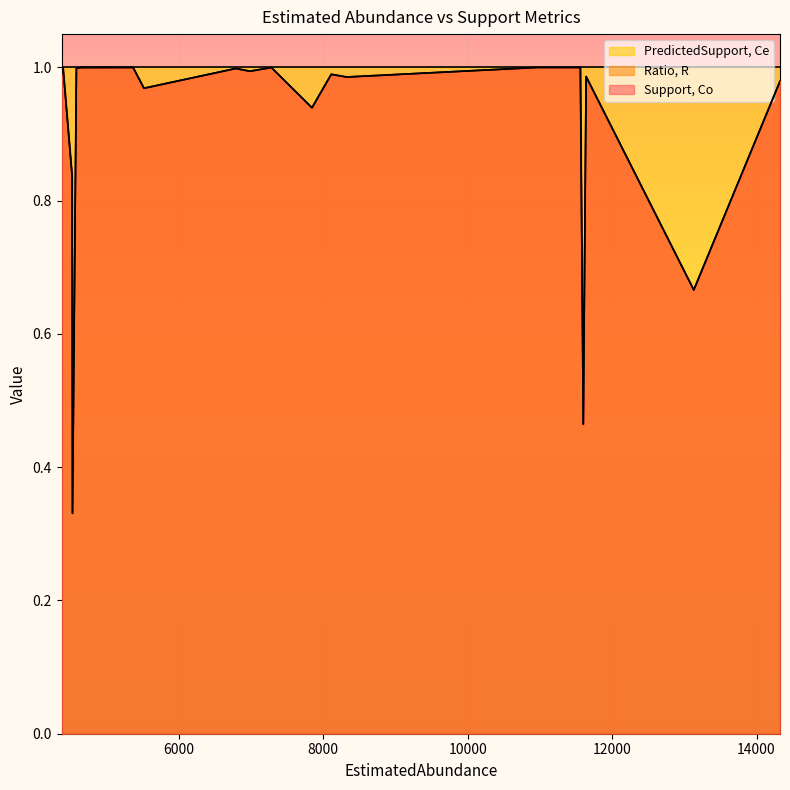

What are all the series names shown in the legend?

Support, Co, Ratio, R, PredictedSupport, Ce